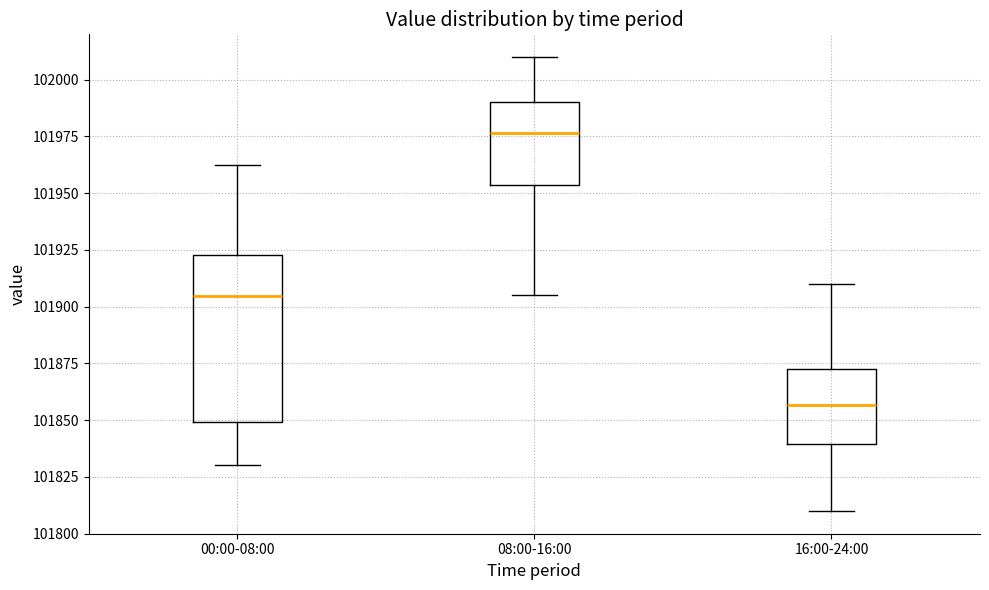

Reading left to right, read every box against the y-axis: the position of its median line, the range the box covers, and the ends of its whiskers. The values are not printed on the chart, so give them approximately, as read against the axis.

00:00-08:00: median 101905, box 101850 to 101925, whiskers 101830 to 101965
08:00-16:00: median 101975, box 101955 to 101990, whiskers 101905 to 102010
16:00-24:00: median 101855, box 101840 to 101875, whiskers 101810 to 101910